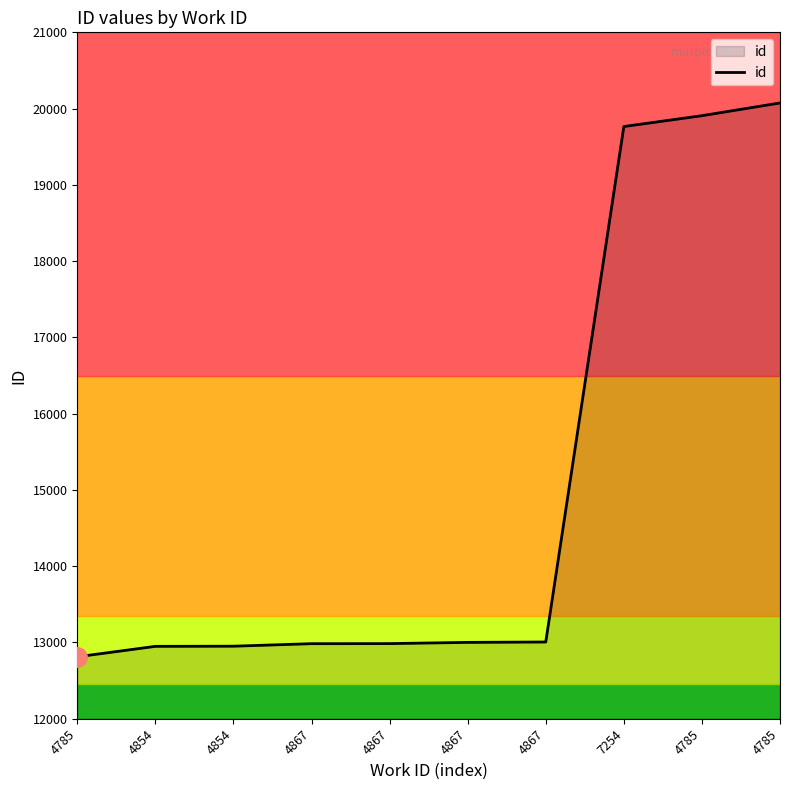

What is the label of the 2nd point from the right?

4785